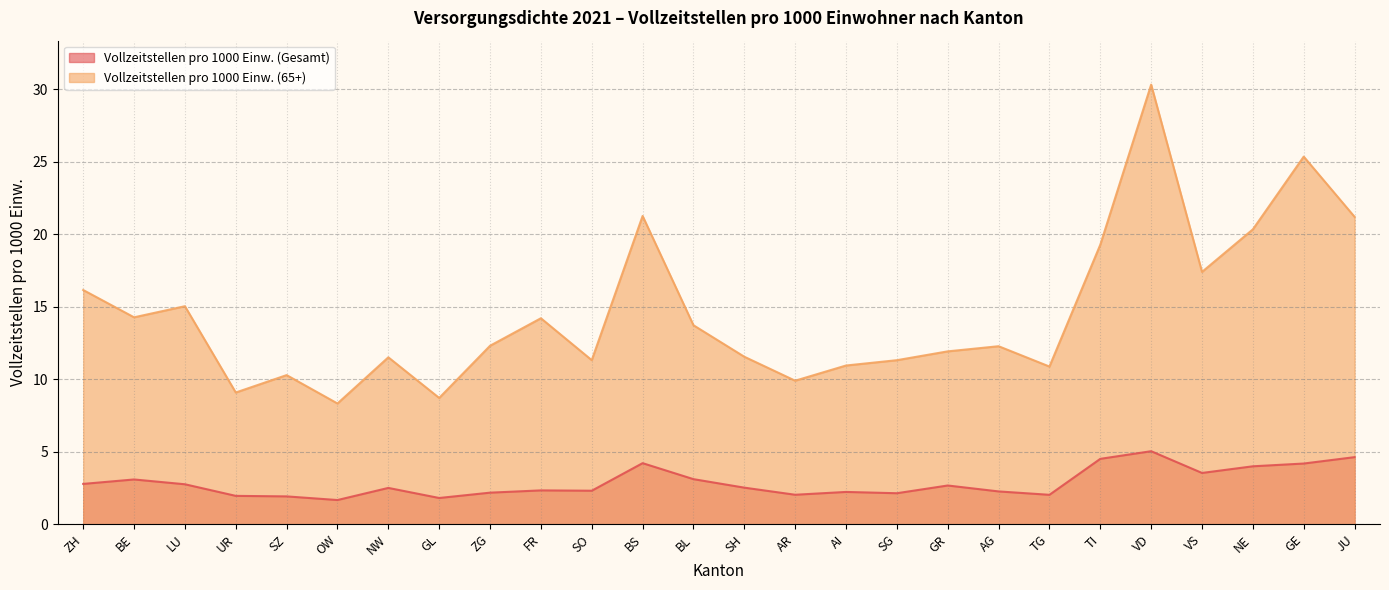

The Vollzeitstellen pro 1000 Einw. (Gesamt) series shows 3.5 at GR. True or false?

False